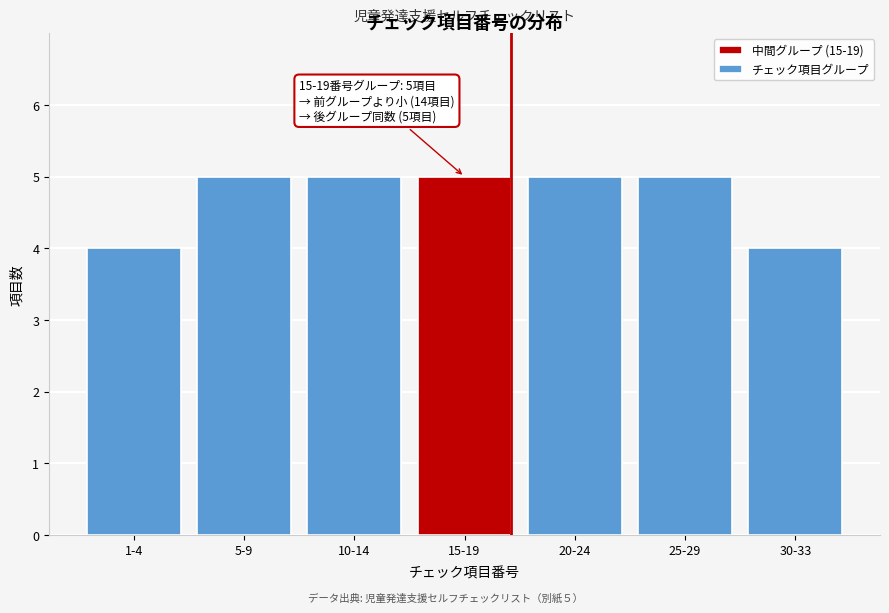

Reading left to right, what are all the values shown in this chart?

1-4=4	5-9=5	10-14=5	15-19=5	20-24=5	25-29=5	30-33=4